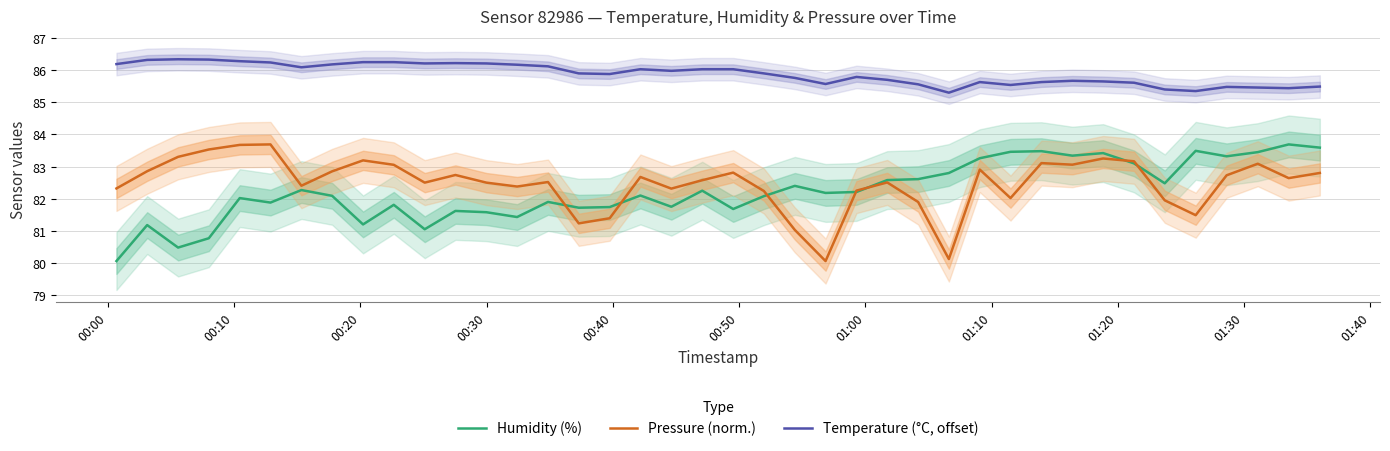

True or false: Temperature (°C, offset) and Humidity (%) cross at least once.

False